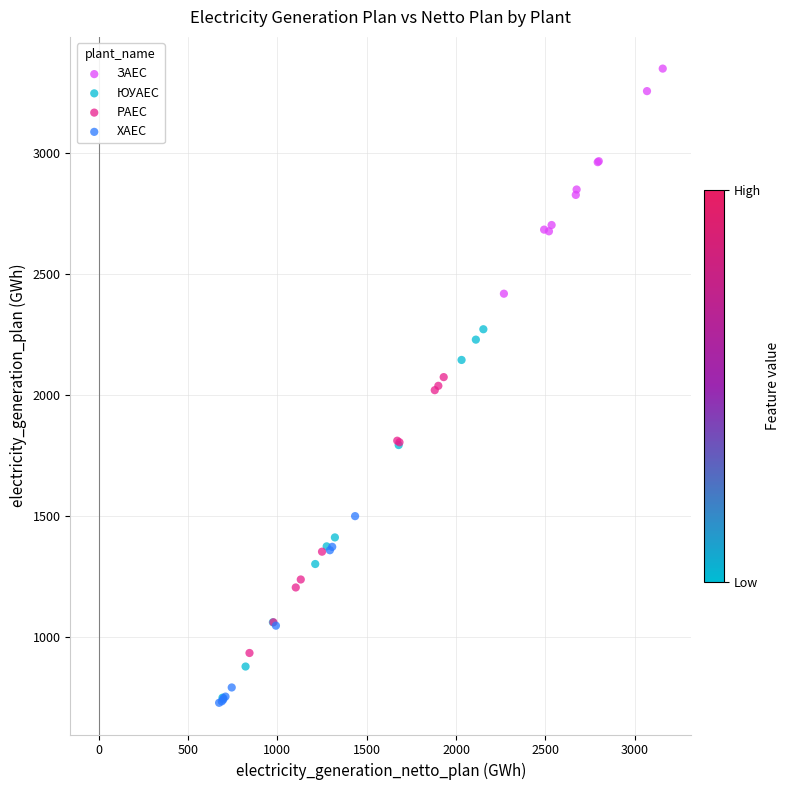

What are all the series names shown in the legend?

ЗАЕС, ЮУАЕС, РАЕС, ХАЕС